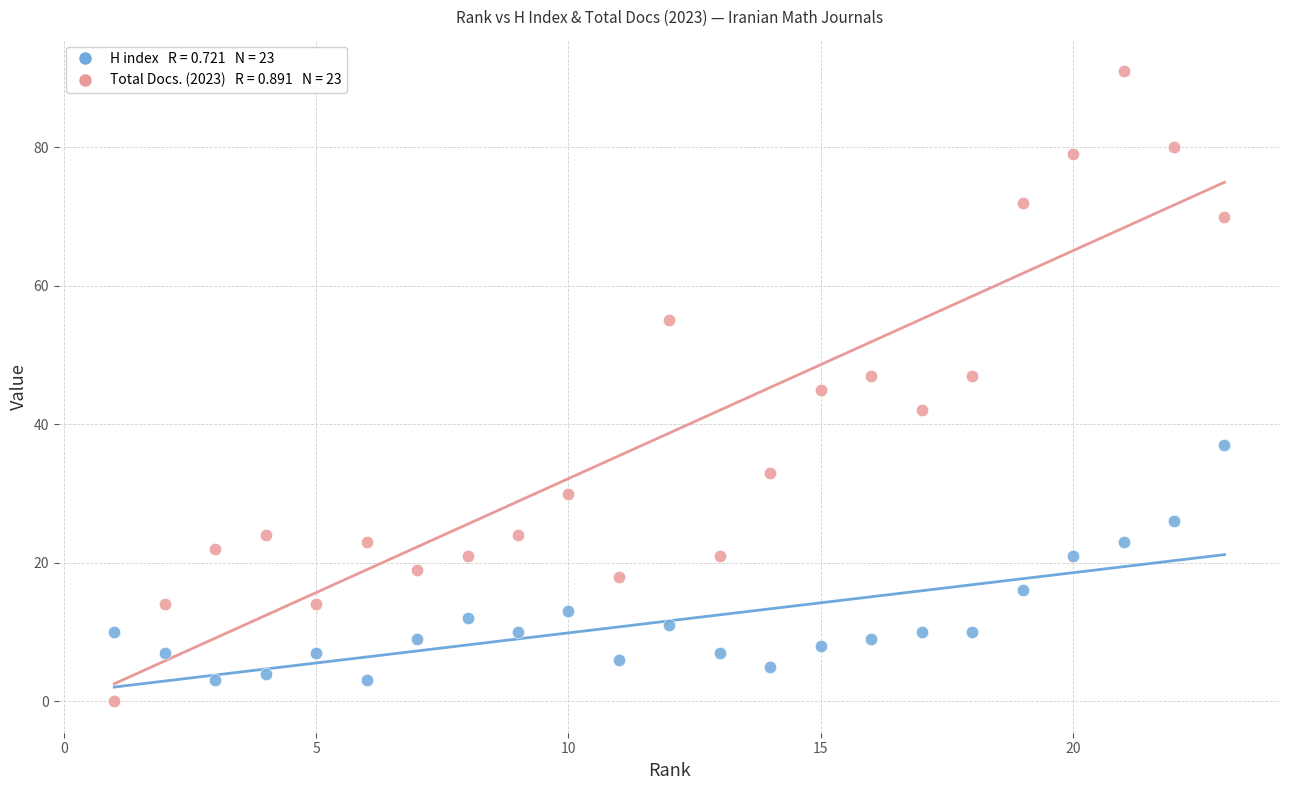

Across all data points, what is the range of Y values (max minus min)?

91